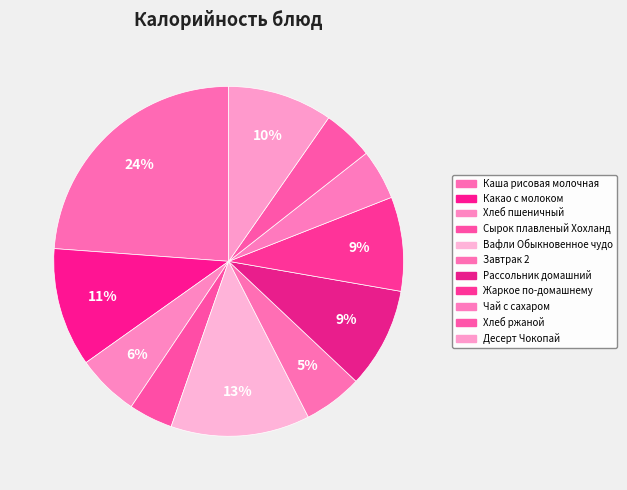

The Жаркое по-домашнему slice represents 9% of the pie. True or false?

True